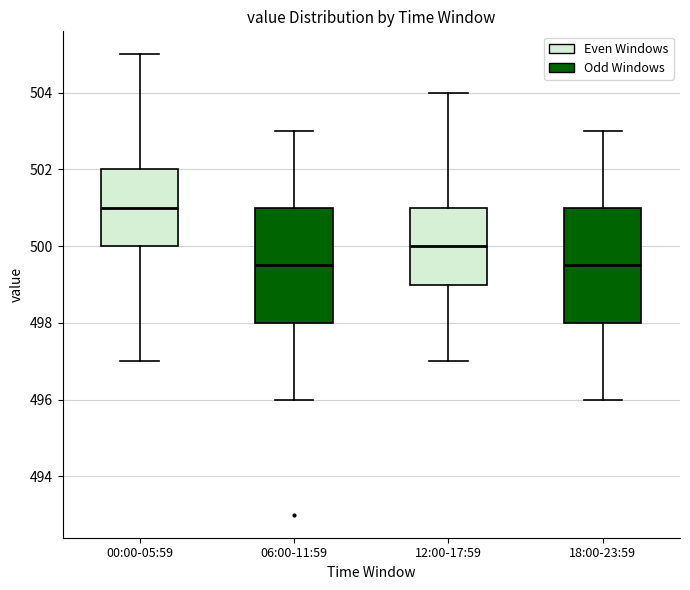

Reading left to right, transcribe this box plot: for each box, give where its median line is, the range the box spans, and where its two whiskers end, as read against the y-axis. The values are not printed on the chart, so give them approximately, as read against the axis.

00:00-05:59: median 501.0, box 500.0 to 502.0, whiskers 497.0 to 505.0
06:00-11:59: median 499.6, box 498.0 to 501.0, whiskers 496.0 to 503.0
12:00-17:59: median 500.0, box 499.0 to 501.0, whiskers 497.0 to 504.0
18:00-23:59: median 499.6, box 498.0 to 501.0, whiskers 496.0 to 503.0